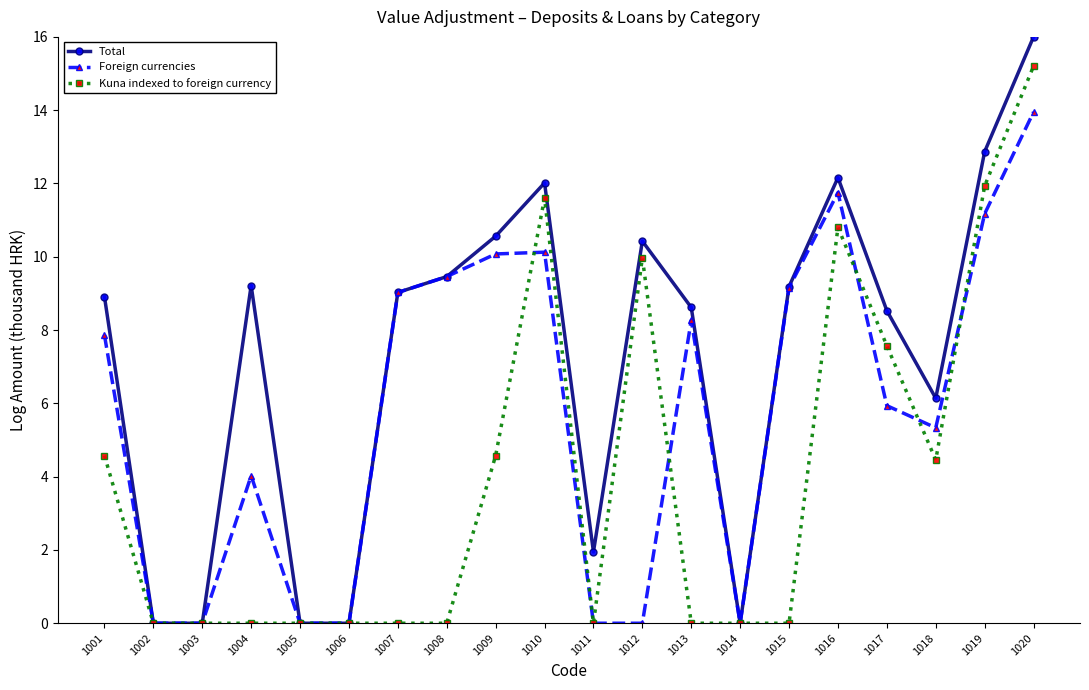

Reading right to left, extract all data points from this chart.

Total: 16.0	12.9	6.1	8.5	12.2	9.2	0.0	8.6	10.4	1.9	12.0	10.6	9.5	9.0	0.0	0.0	9.2	0.0	0.0	8.9
Foreign currencies: 13.9	11.2	5.3	5.9	11.8	9.2	0.0	8.3	0.0	0.0	10.1	10.1	9.5	9.0	0.0	0.0	4.0	0.0	0.0	7.9
Kuna indexed to foreign currency: 15.2	11.9	4.5	7.6	10.8	0.0	0.0	0.0	10.0	0.0	11.6	4.6	0.0	0.0	0.0	0.0	0.0	0.0	0.0	4.6